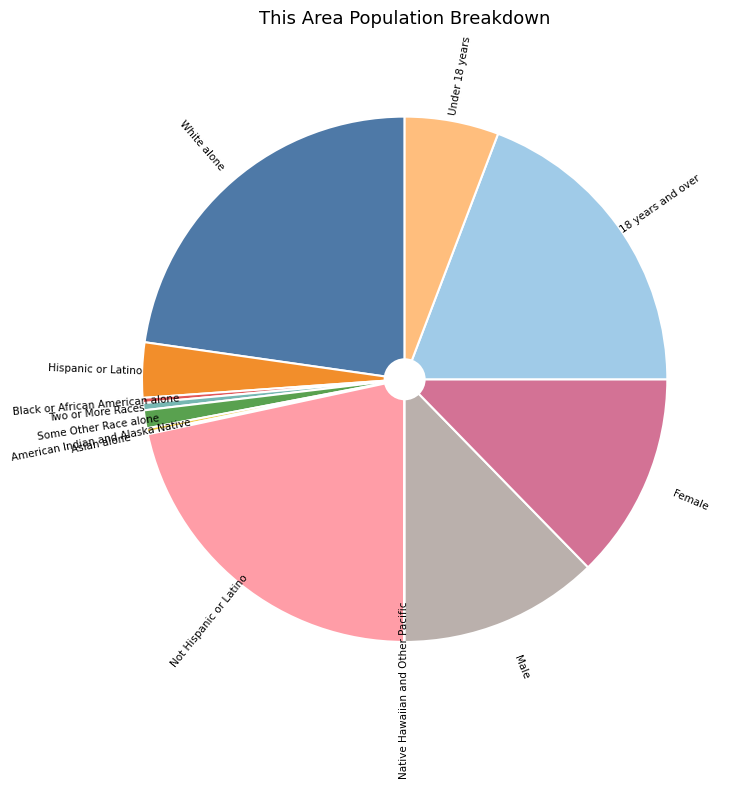

What is the largest slice in the pie chart?

White alone